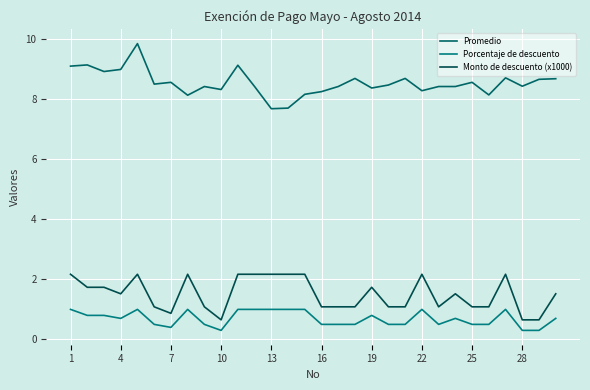

True or false: Promedio and Monto de descuento (x1000) intersect in this chart.

False